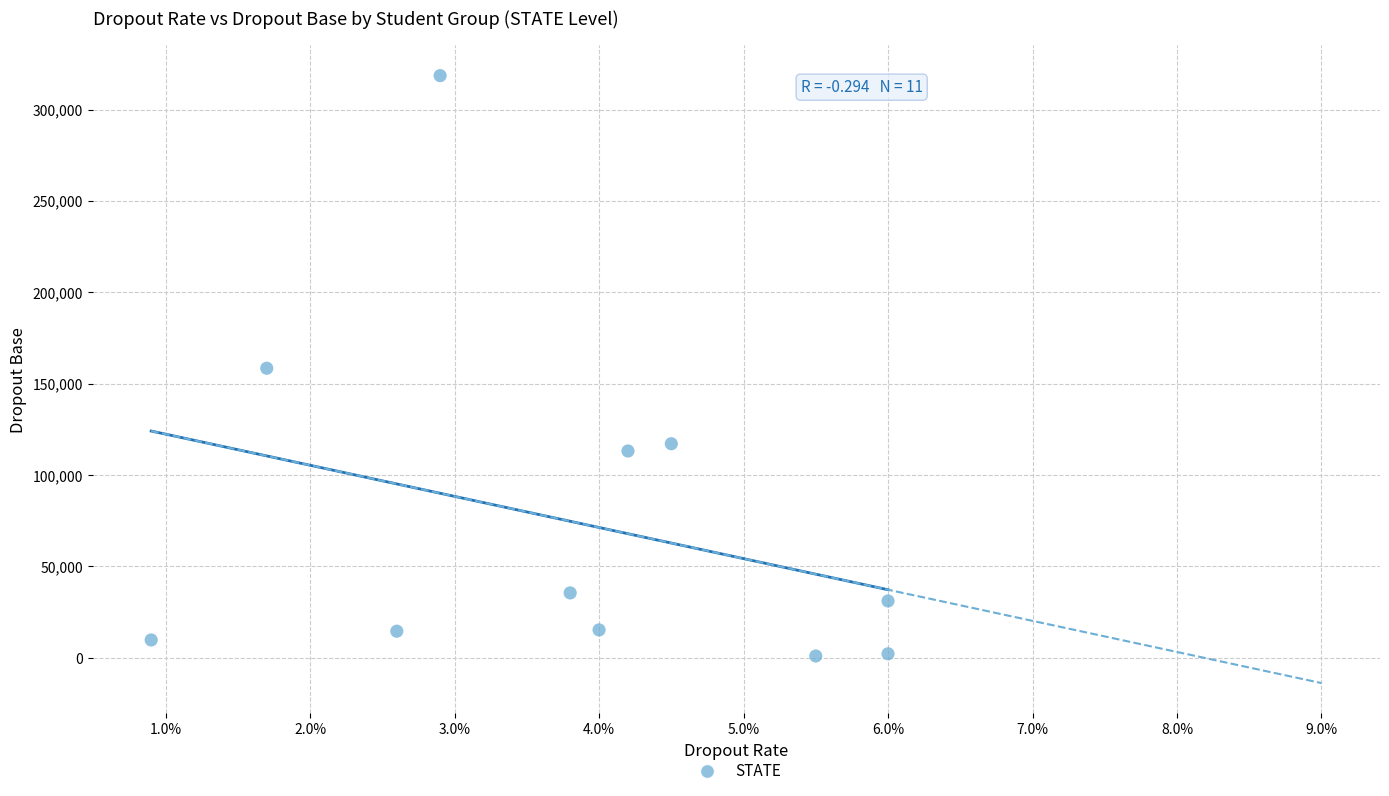

What is the range of Y values (max minus min)?

317558